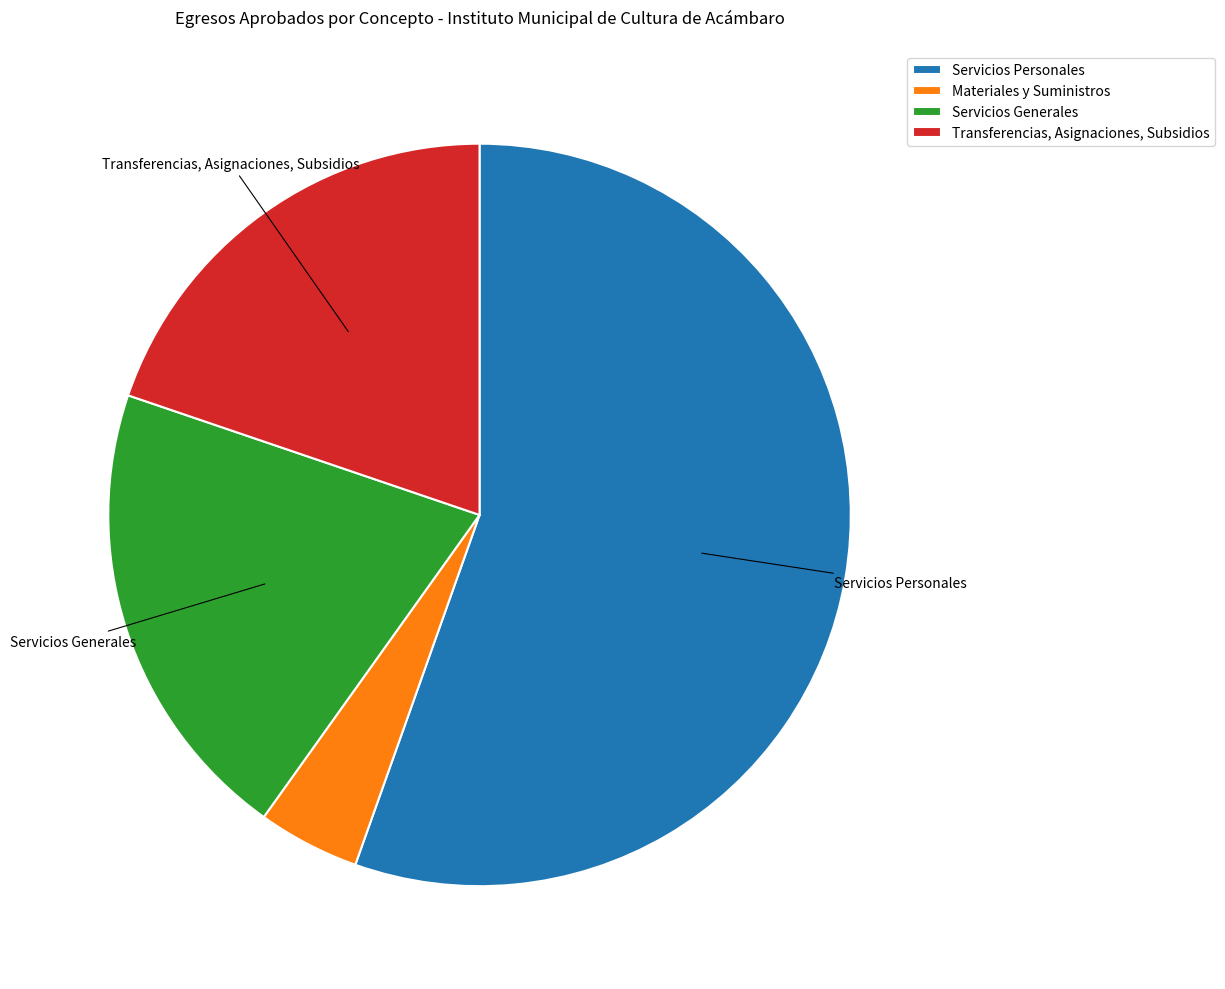

Between Servicios Generales and Transferencias, Asignaciones, Subsidios, which is larger?

Servicios Generales